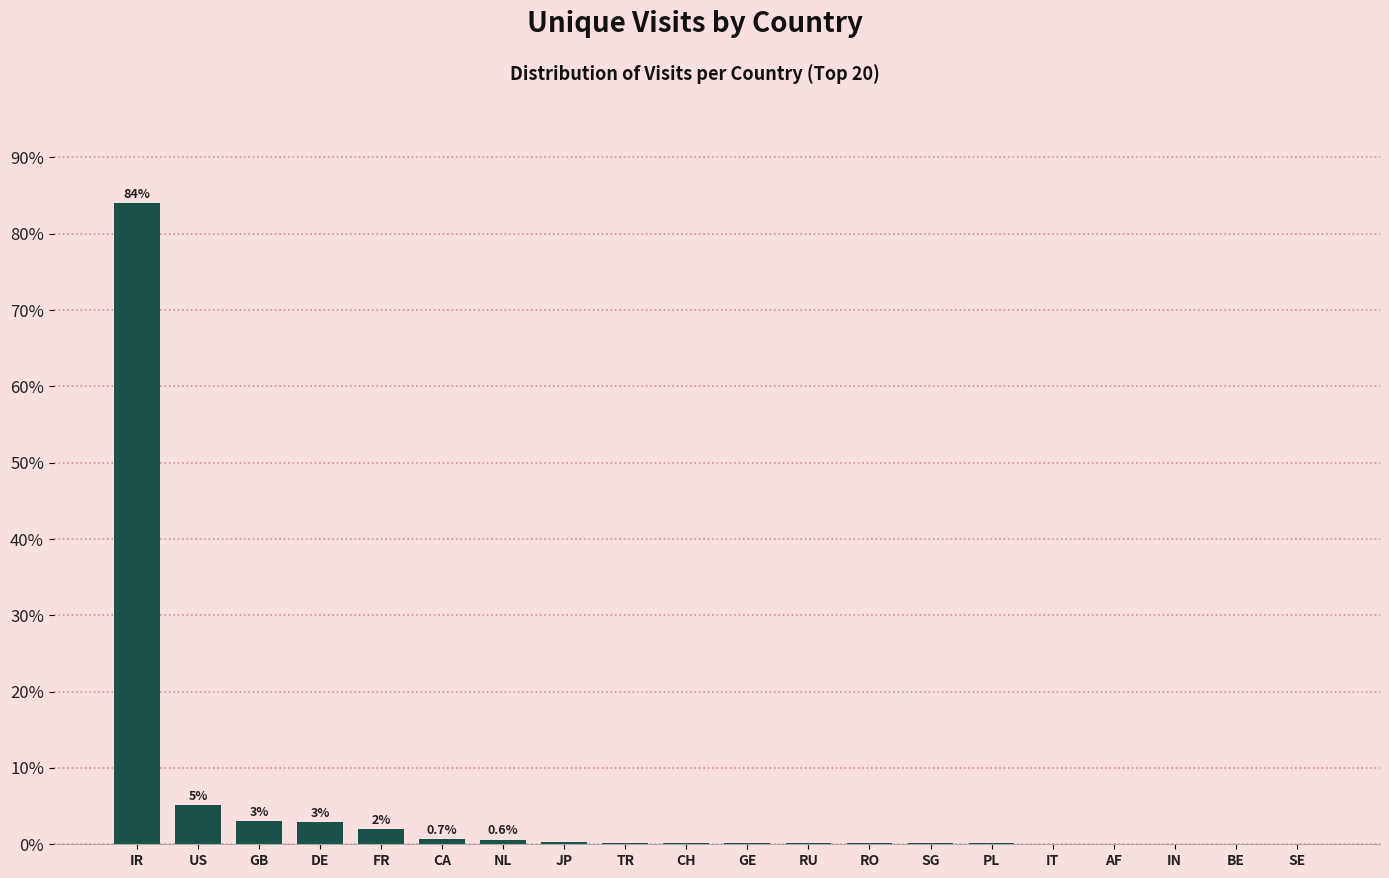

Read the value at US.

5.1